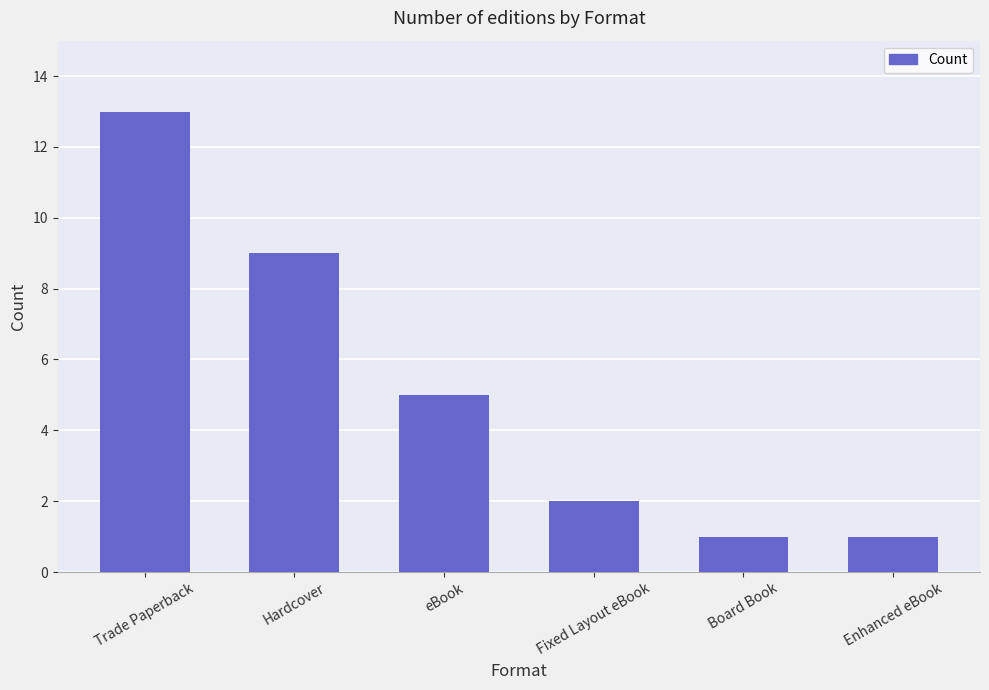

What is the maximum value shown in the chart?

13